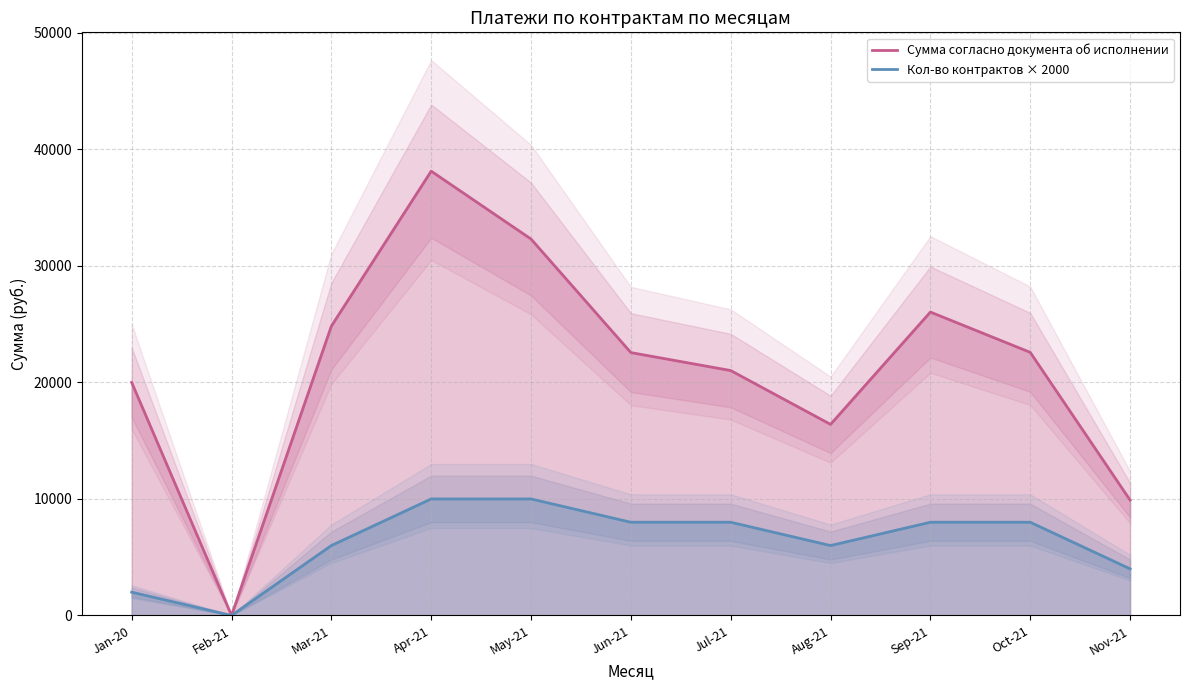

How many categories are shown in the chart?

11